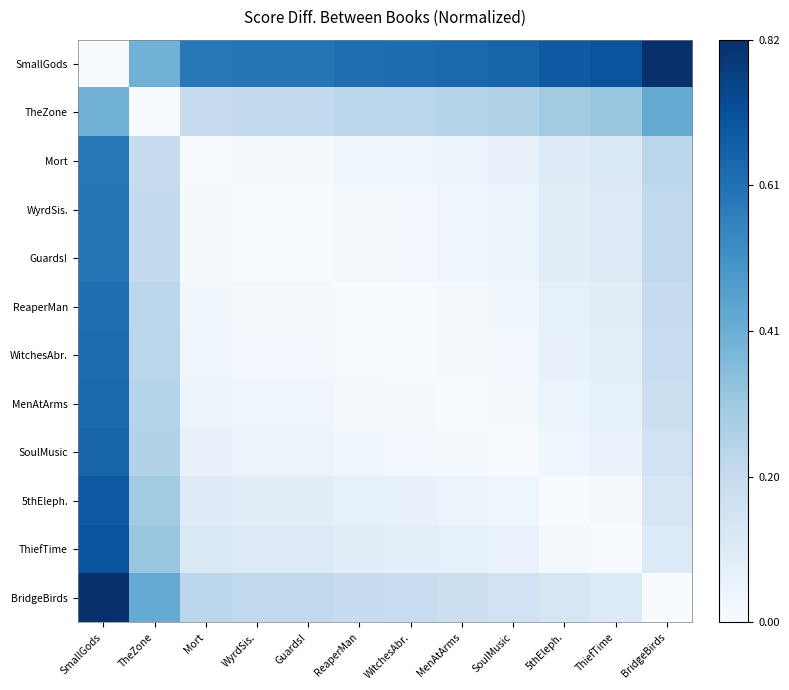

Between MenAtArms and 5thEleph., which series saw the biggest shift?

SmallGods